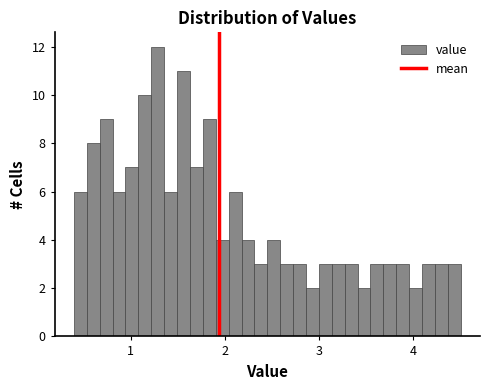

Around what value on the x-axis is the tallest bar? Give the approximate position of its centre, as read against the axis.

1.3